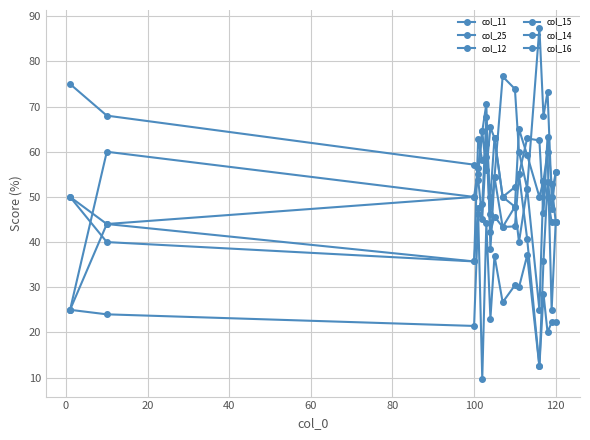

True or false: col_14 and col_12 intersect in this chart.

True